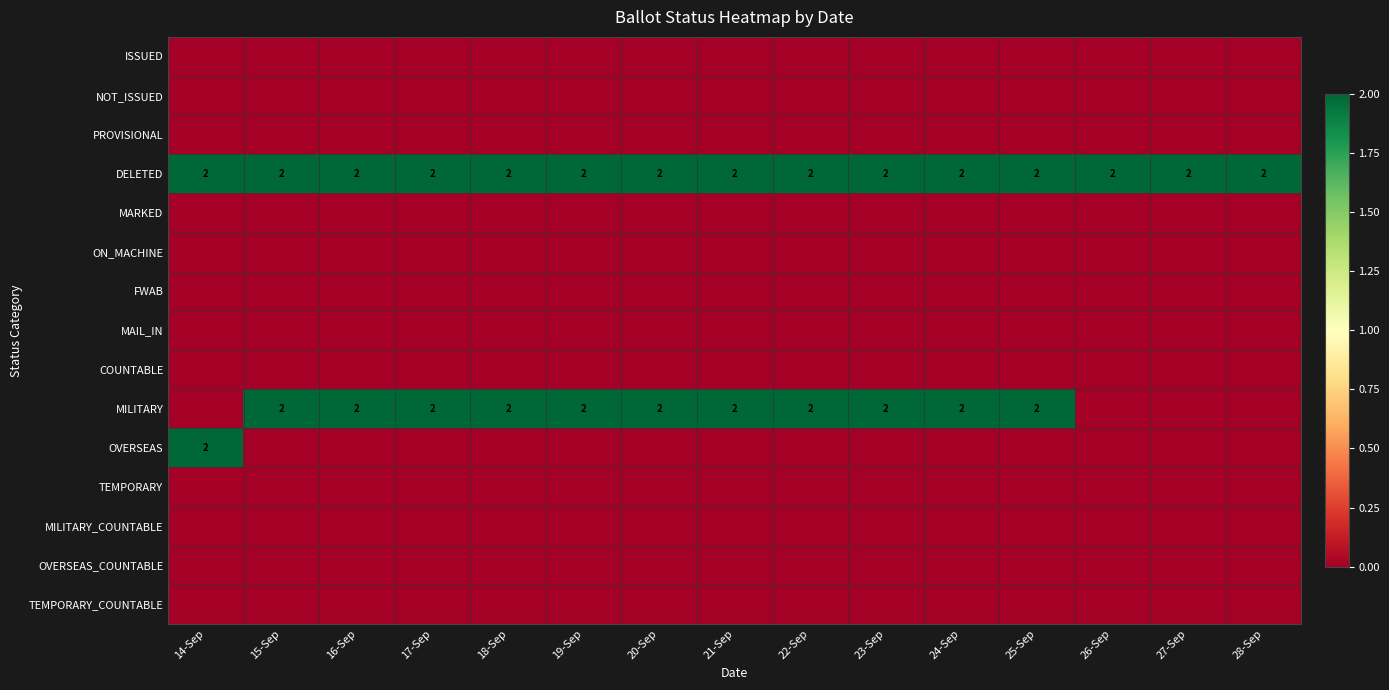

List the series in order of their peak value, lowest first.

ISSUED, NOT_ISSUED, PROVISIONAL, MARKED, ON_MACHINE, FWAB, MAIL_IN, COUNTABLE, TEMPORARY, MILITARY_COUNTABLE, OVERSEAS_COUNTABLE, TEMPORARY_COUNTABLE, DELETED, MILITARY, OVERSEAS